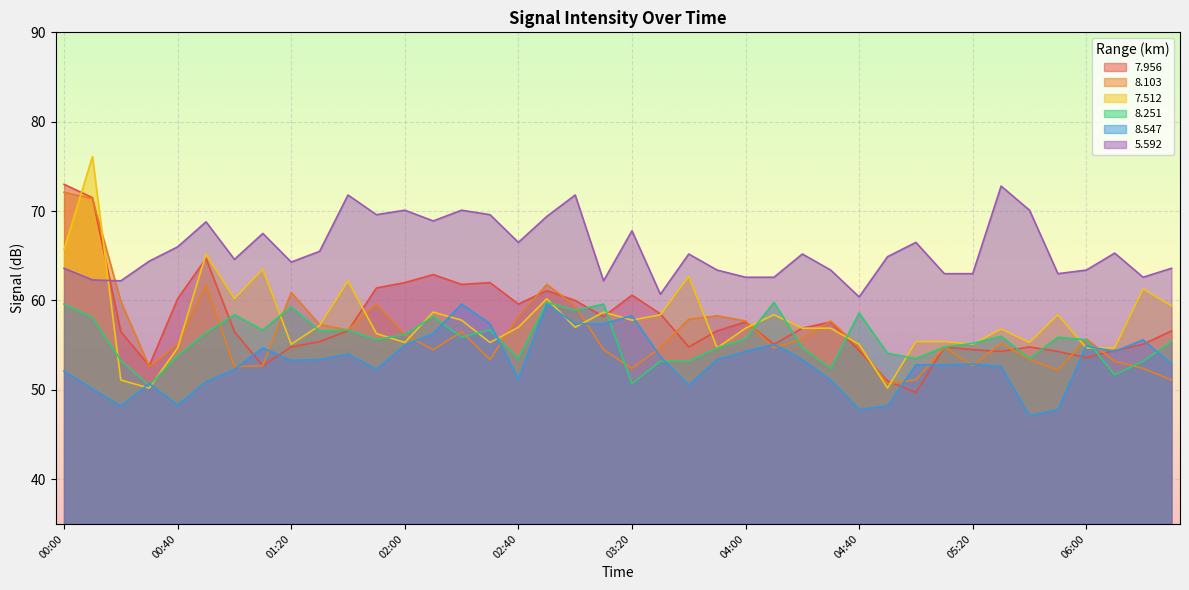

What is the label of the 13th point from the right?

04:30